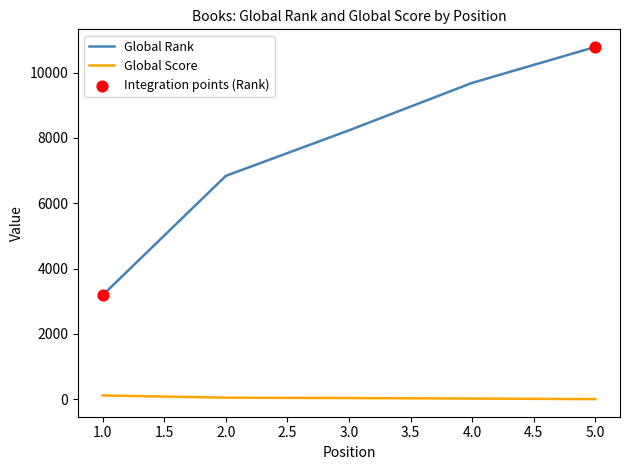

At which category is the sum across all series the highest?

5.0